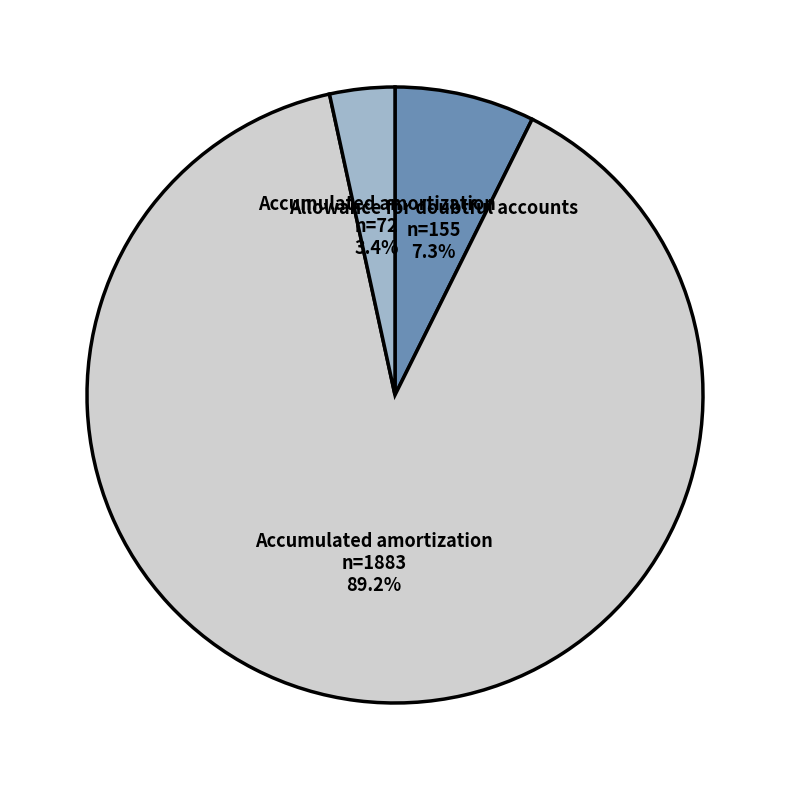

Is there a majority slice in this chart?

Yes